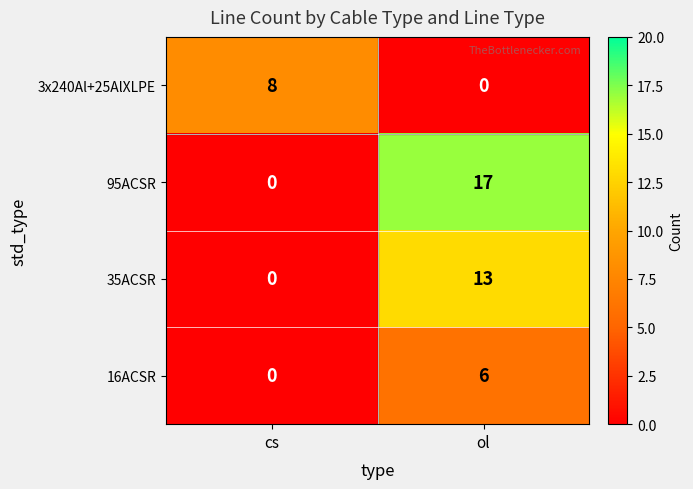

The 95ACSR series shows 0 at cs. True or false?

True